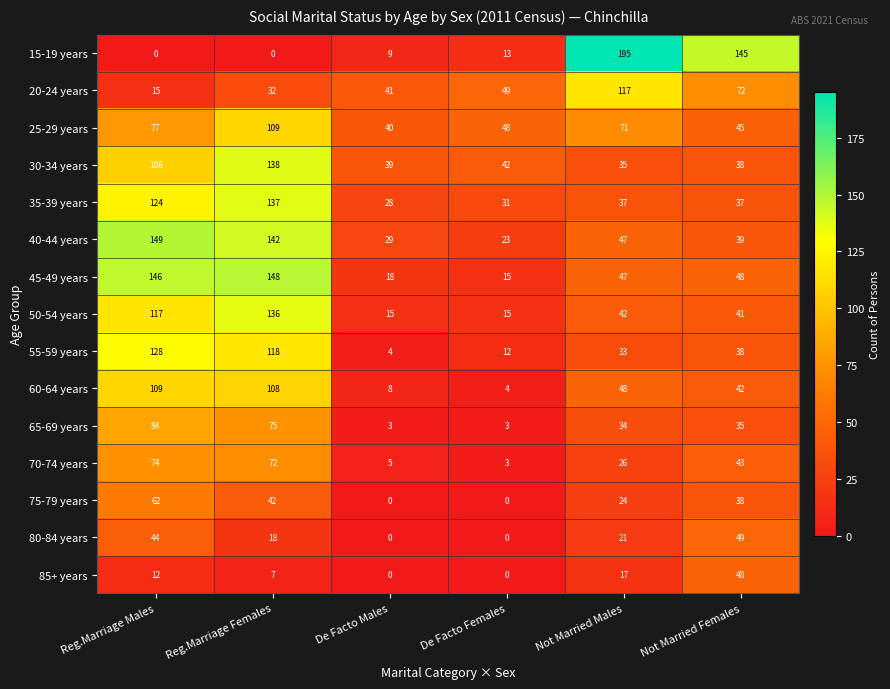

At how many categories does at least one series exceed 190?

1